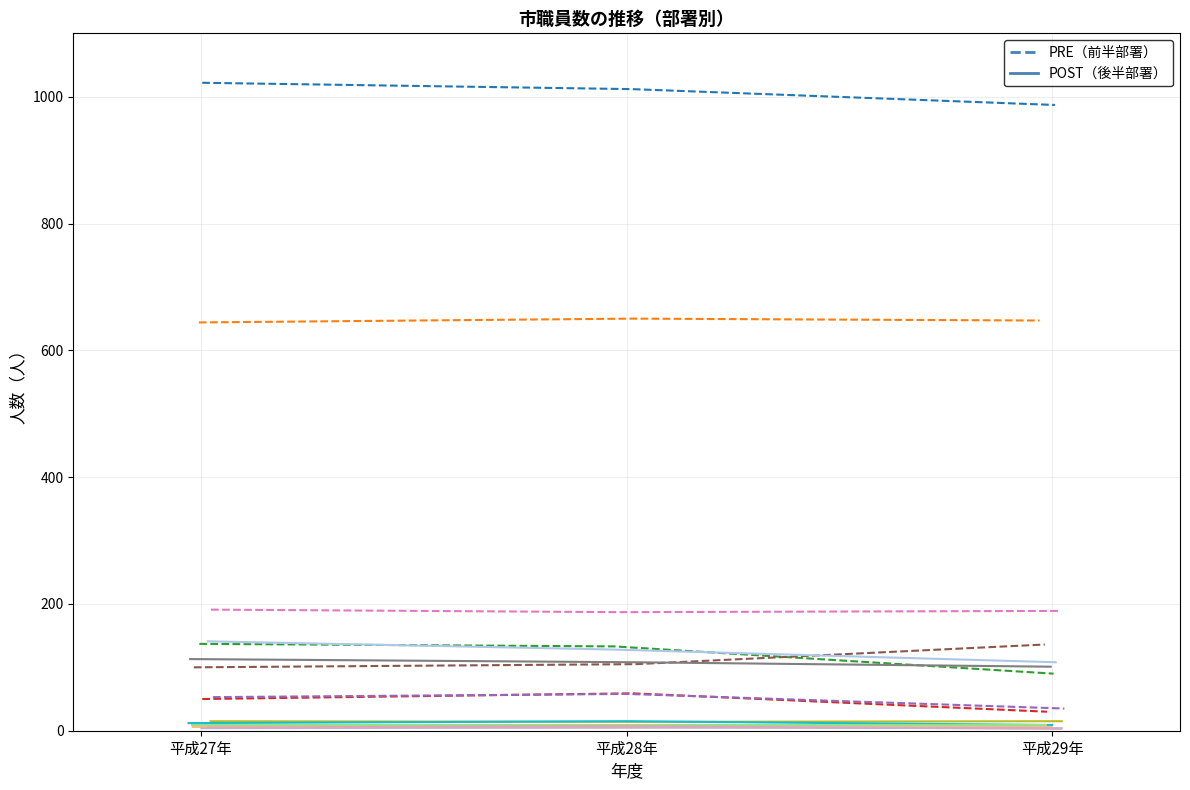

What is the difference between the maximum and second lowest values in the 総務部 series?

4